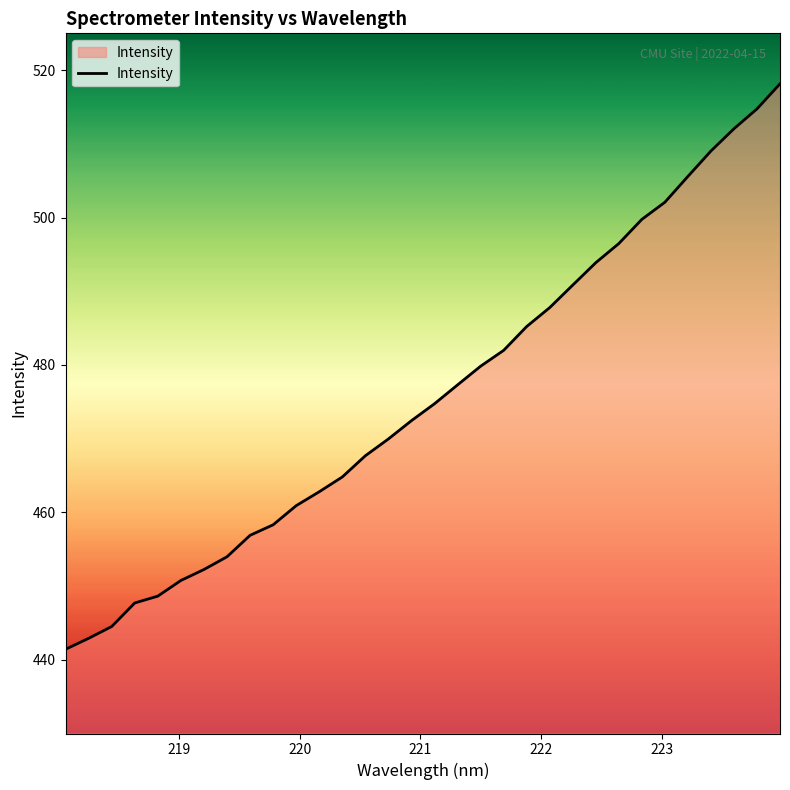

What is the smallest value displayed?

441.4